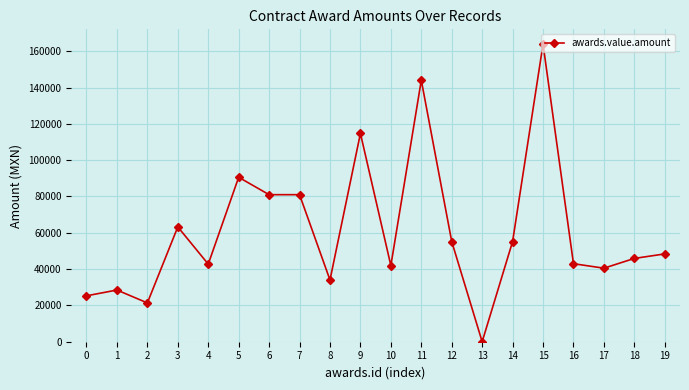

Between 18 and 2, which is larger?

18